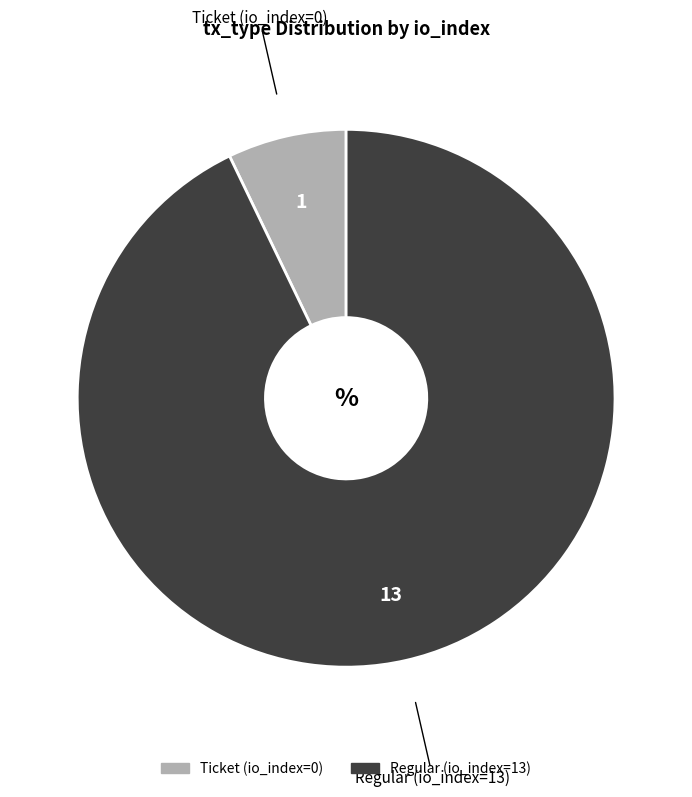

True or false: Ticket (io_index=0) accounts for 7% of the total.

True